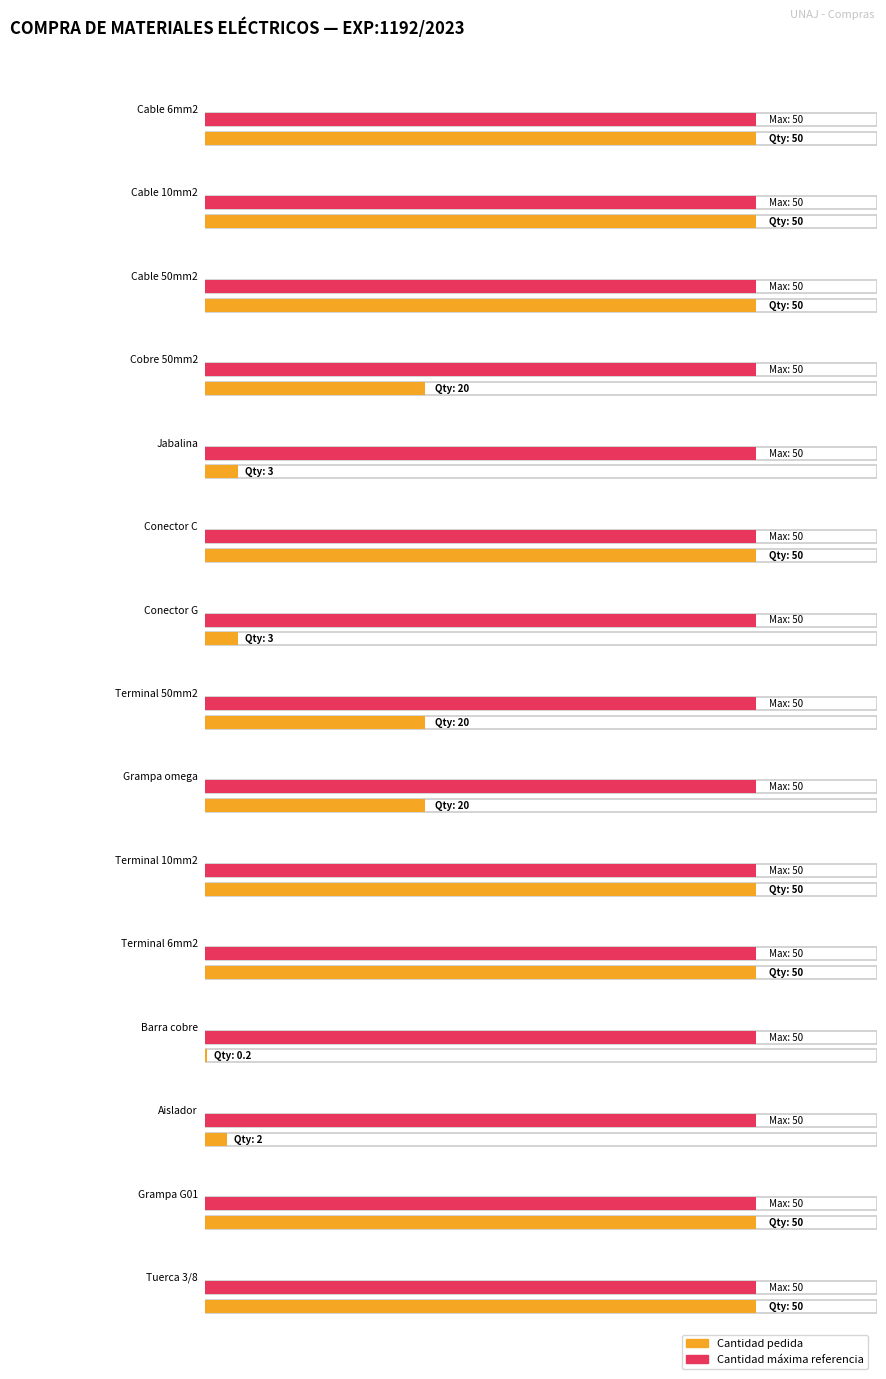

Where is Maximum utilization nearest to the value 25?

Renglón 4